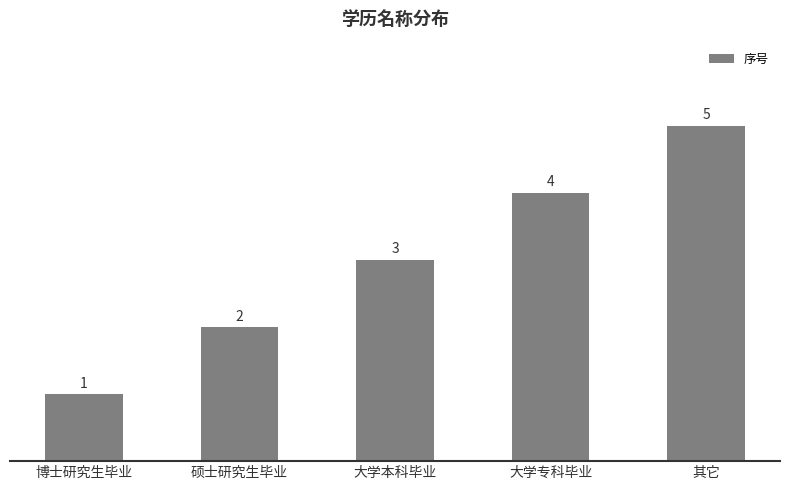

What is the difference between the maximum and minimum values?

4